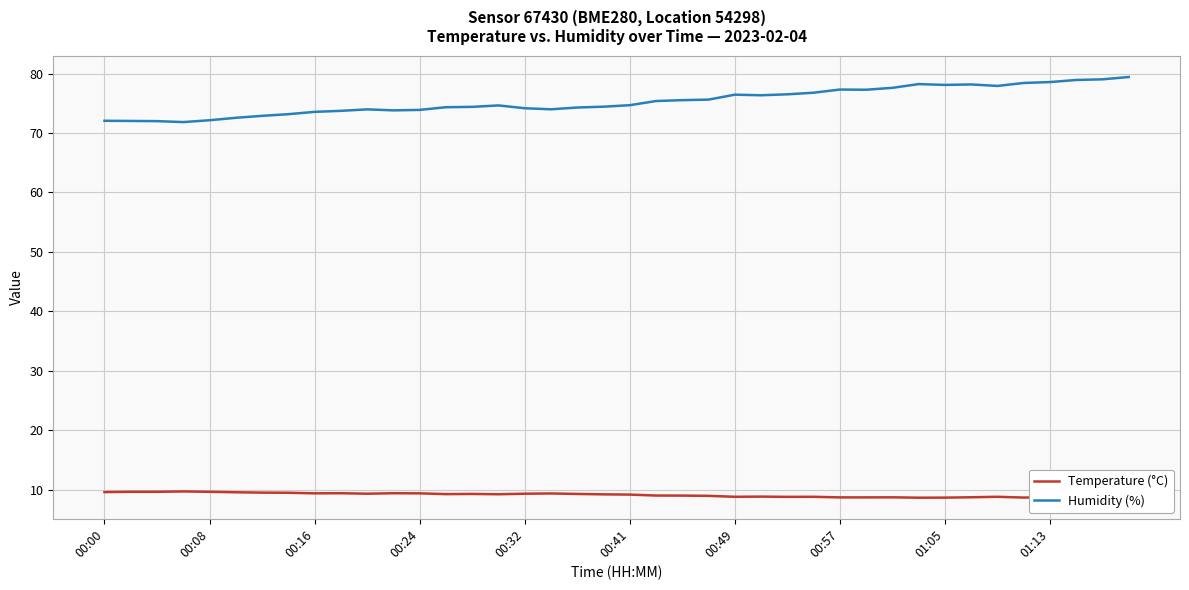

True or false: Temperature (°C) and Humidity (%) cross at least once.

False